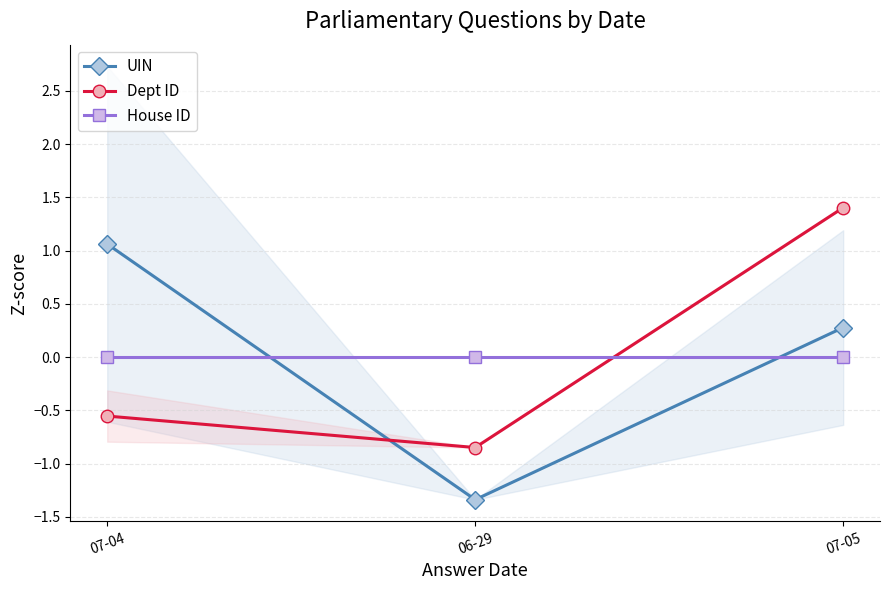

Is it true that UIN equals -1.3 at 06-29?

True